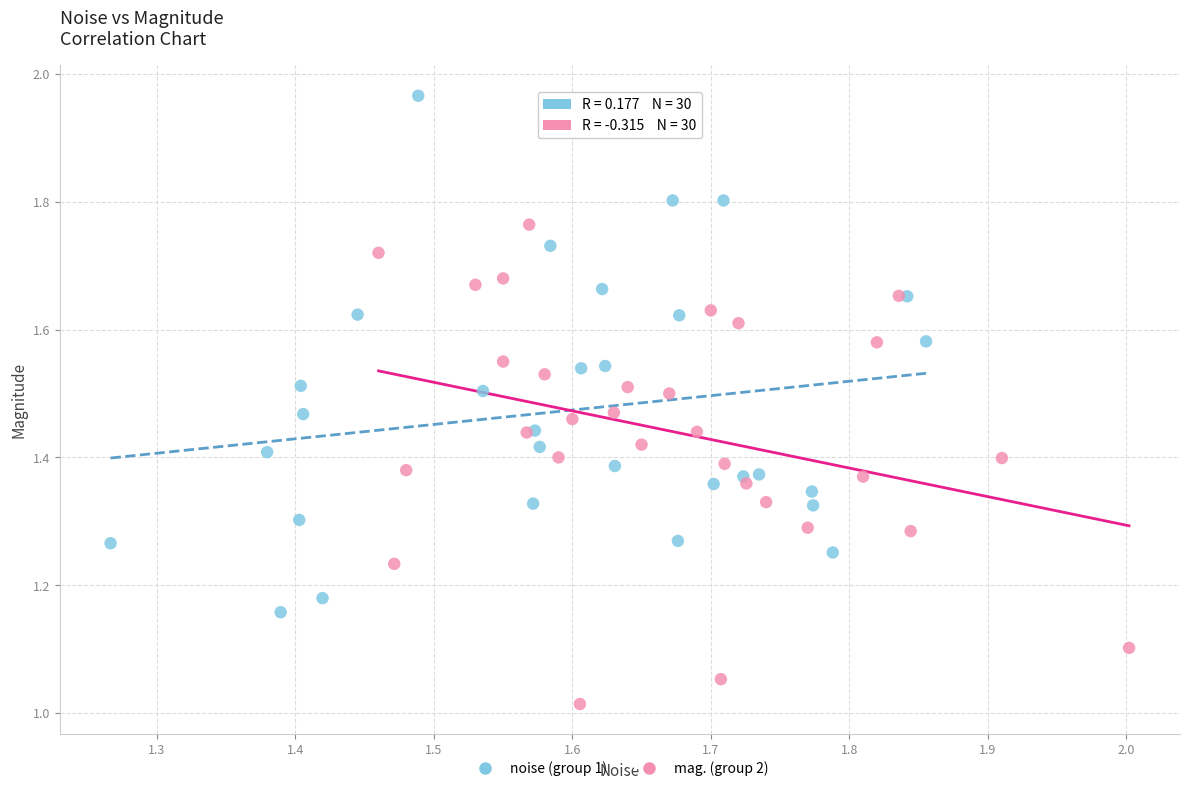

Which series contains the lowest Y value?

mag. (group 2)